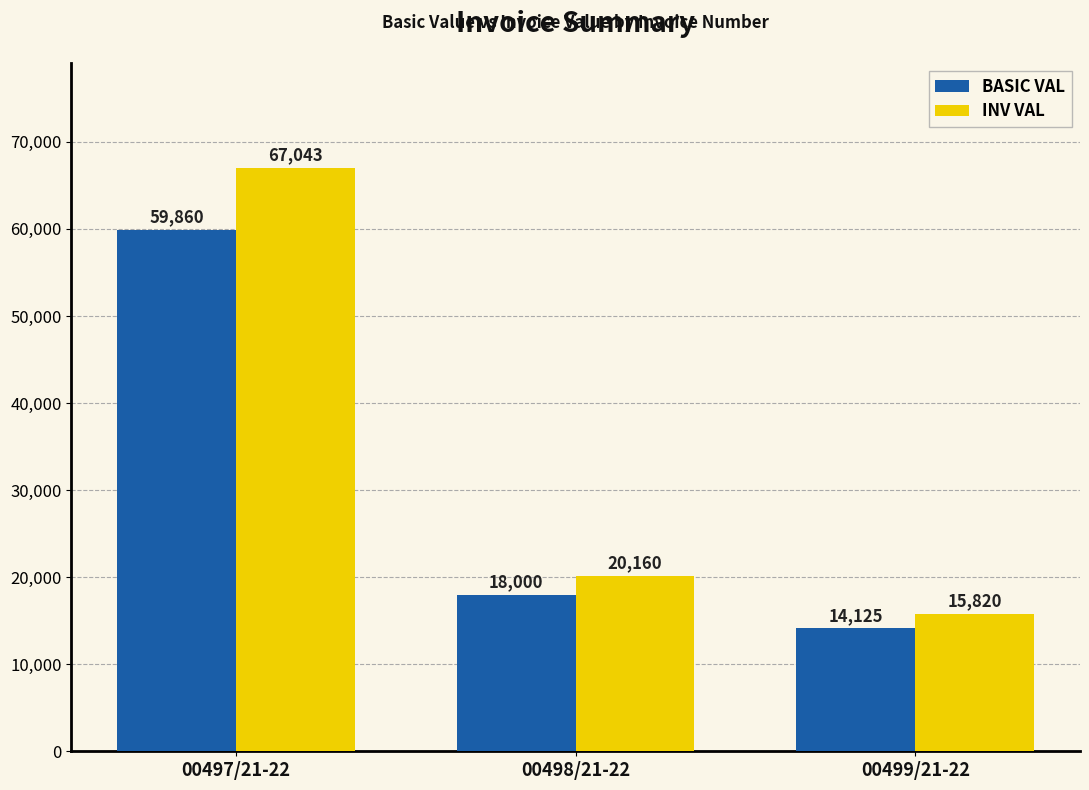

What is the approximate value of BASIC VAL at 00497/21-22?

59860.0